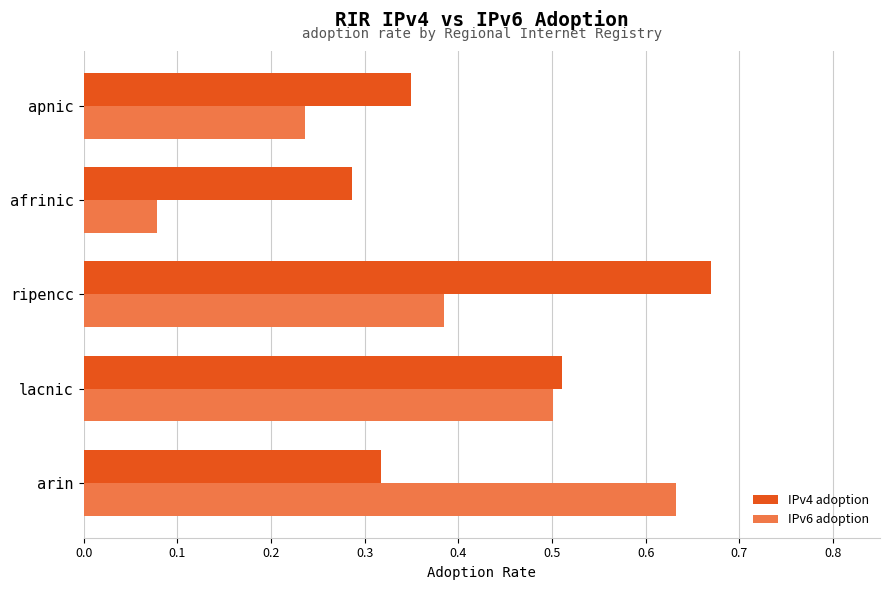

Which series changed the most between ripencc and afrinic?

IPv4 adoption